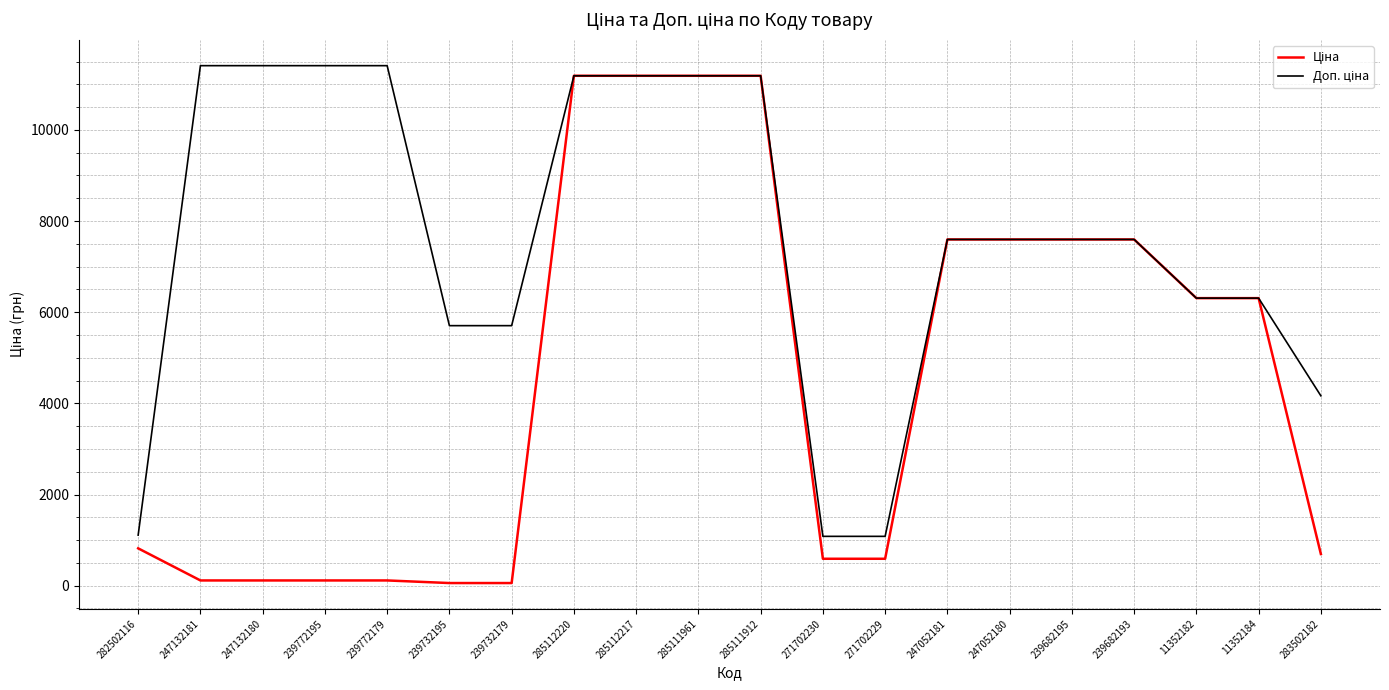

What is the greatest value displayed?

11410.0